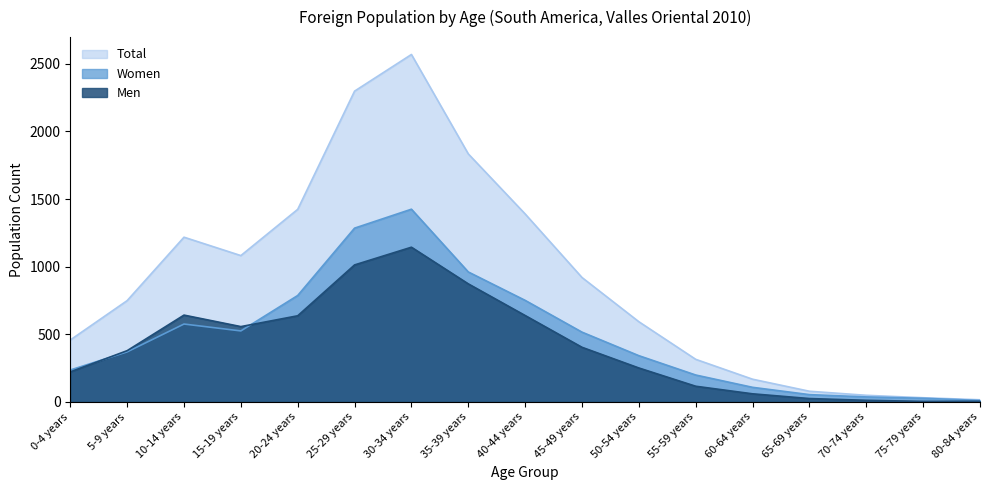

What position from the right is 55-59 years?

6